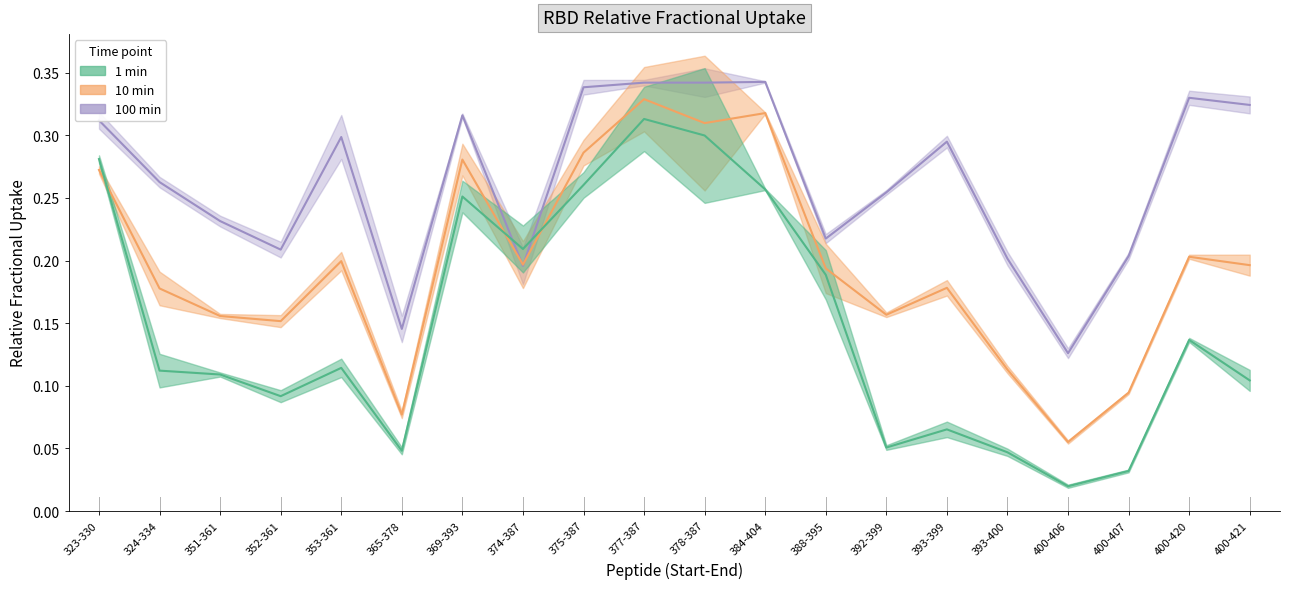

Is the value of 100 min Uptake at 400-421 greater than the value of 10 min Uptake at 365-378?

Yes